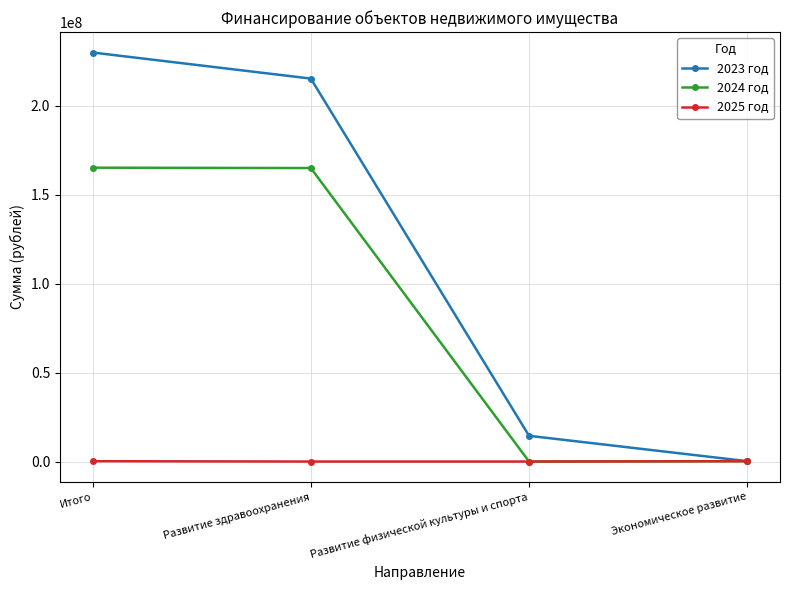

What is the label of the 3rd point from the right?

Развитие здравоохранения